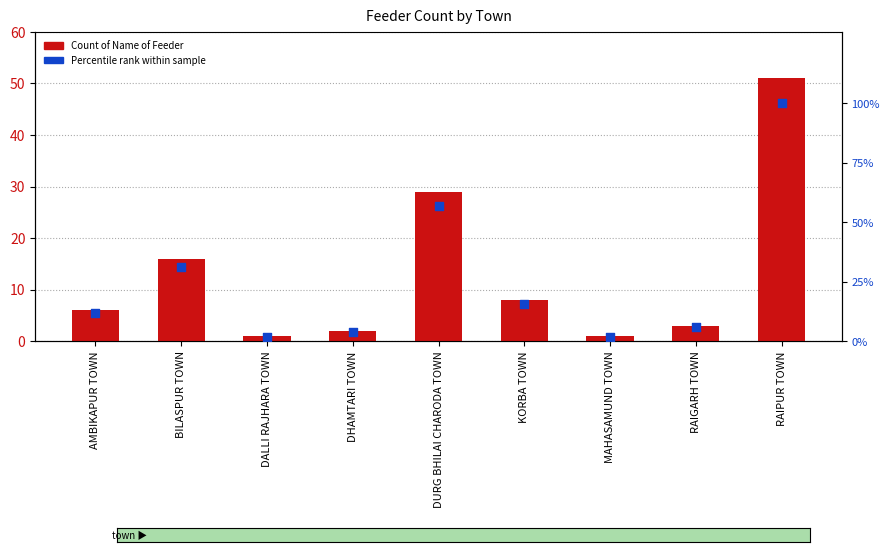

At how many categories does at least one series exceed 41?

2